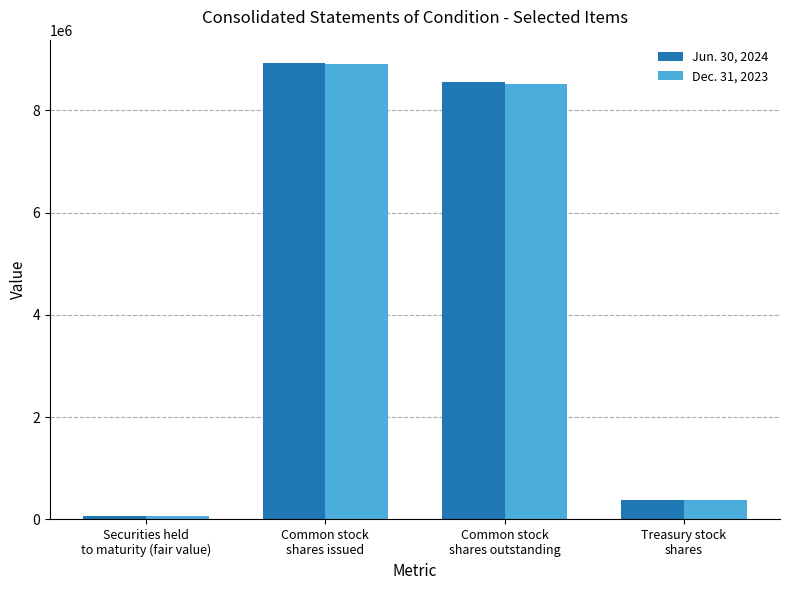

The Jun. 30, 2024 series shows 8545629 at Common stock
shares outstanding. True or false?

True